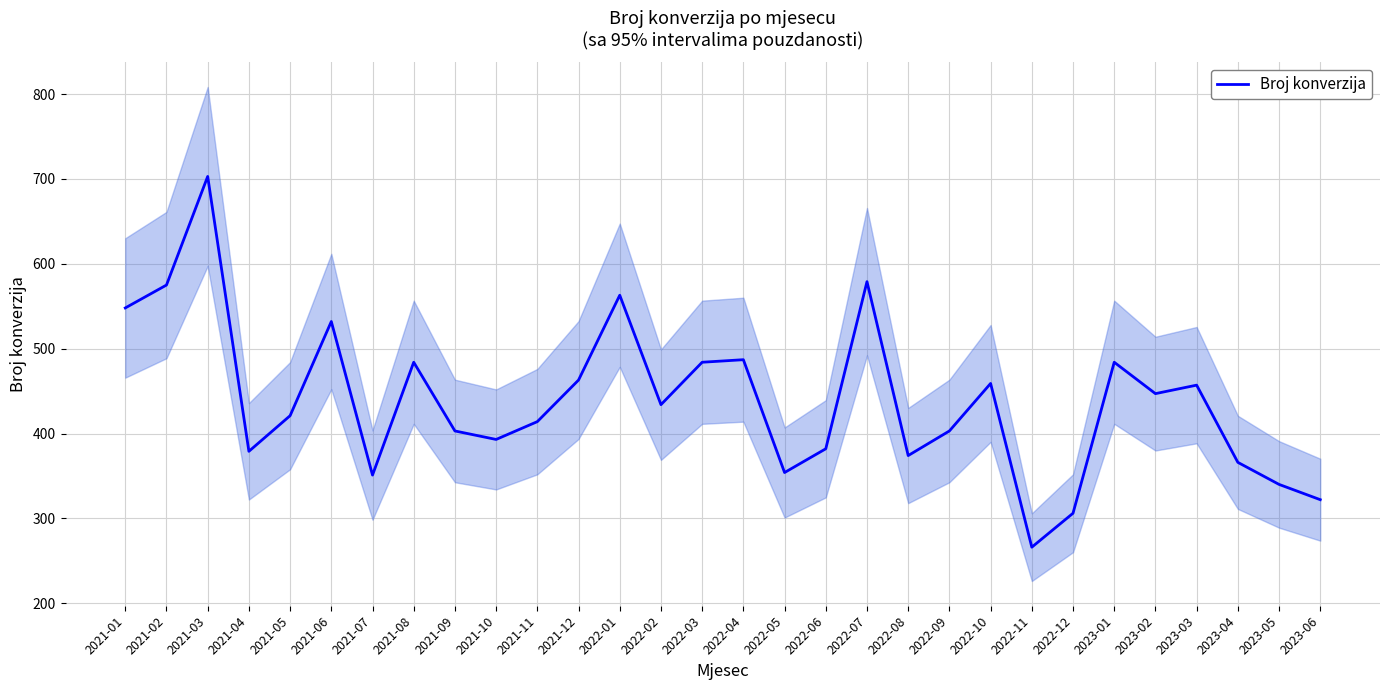

Reading right to left, list all the values displayed in this chart.

2023-06=322	2023-05=340	2023-04=366	2023-03=457	2023-02=447	2023-01=484	2022-12=306	2022-11=266	2022-10=459	2022-09=403	2022-08=374	2022-07=579	2022-06=382	2022-05=354	2022-04=487	2022-03=484	2022-02=434	2022-01=563	2021-12=463	2021-11=414	2021-10=393	2021-09=403	2021-08=484	2021-07=351	2021-06=532	2021-05=421	2021-04=379	2021-03=703	2021-02=575	2021-01=548